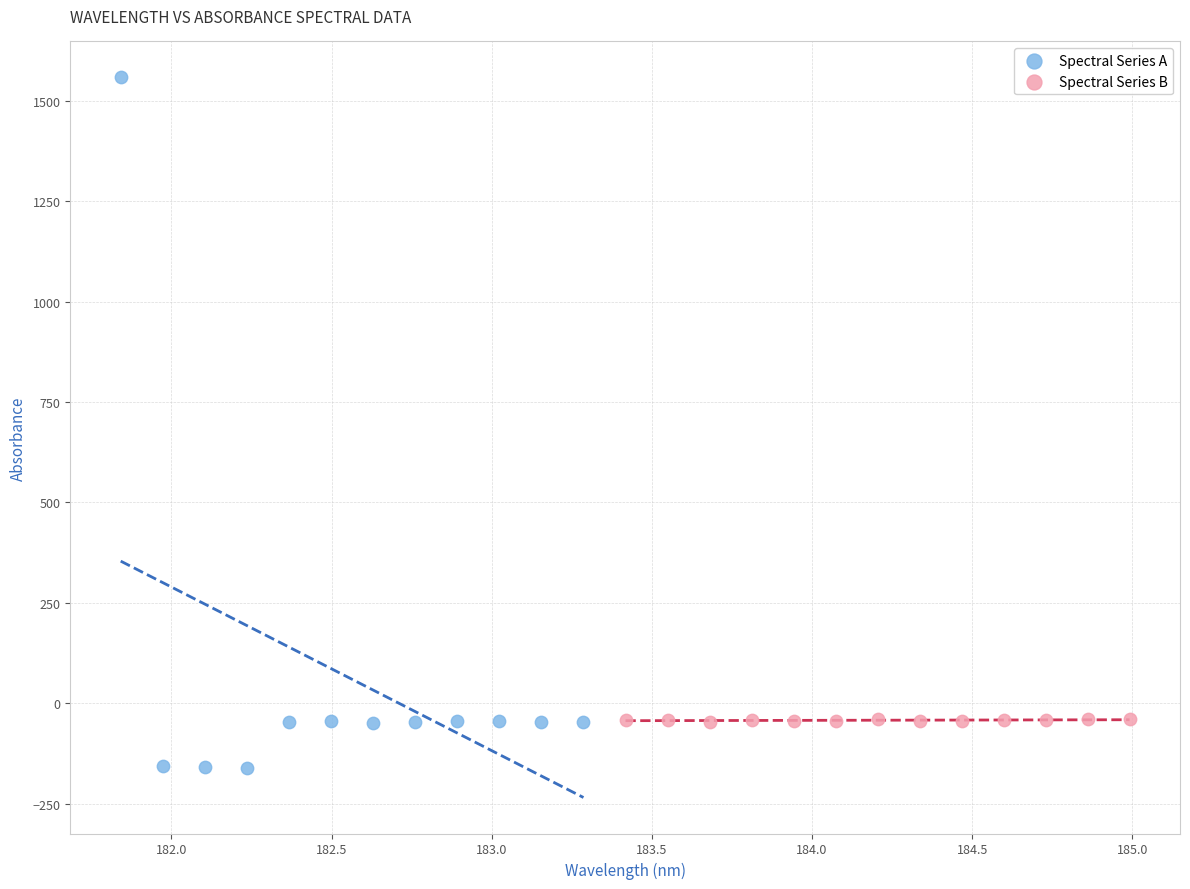

Which series has the widest spread of Y values?

Spectral Series A